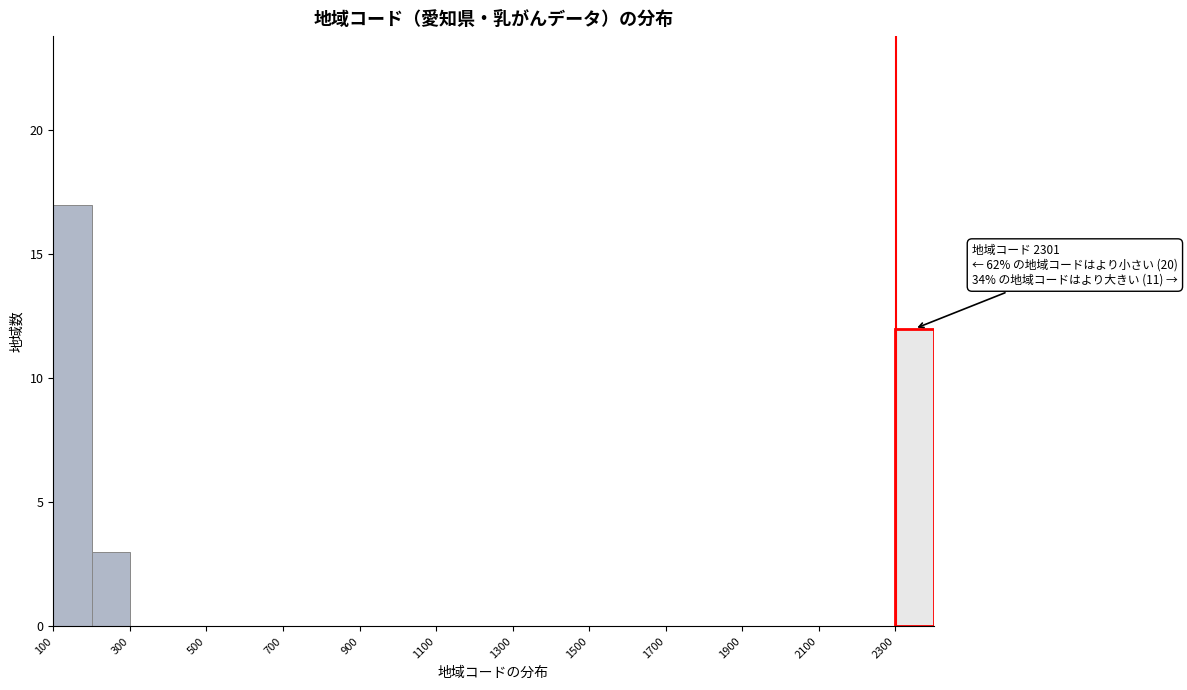

Over which range of the x-axis is the bar tallest?

100 to 200